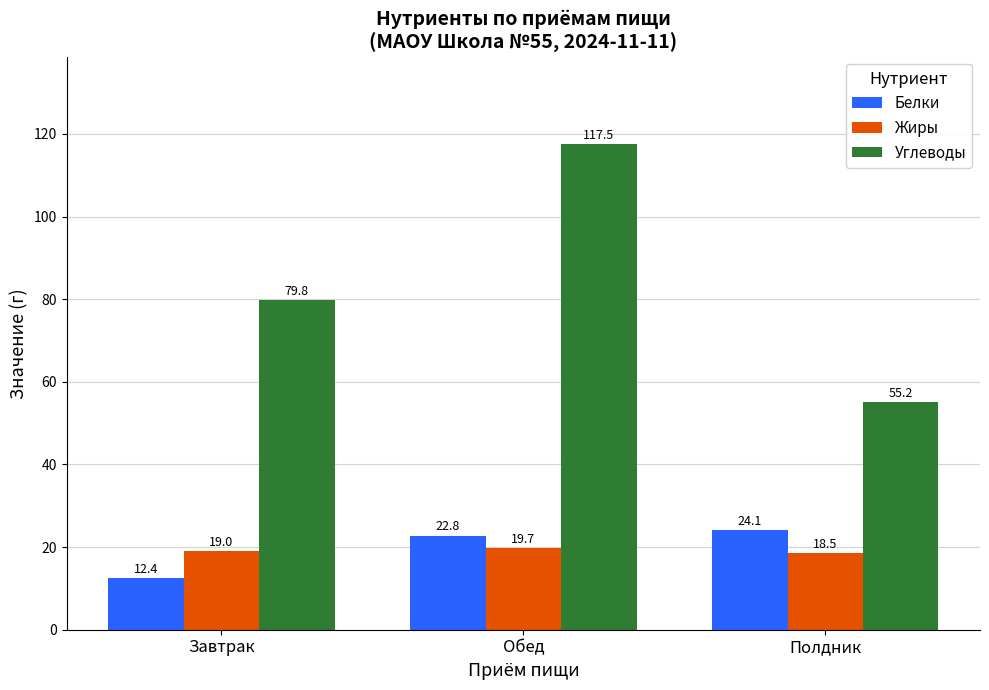

What is the sum of all Белки values?

59.3